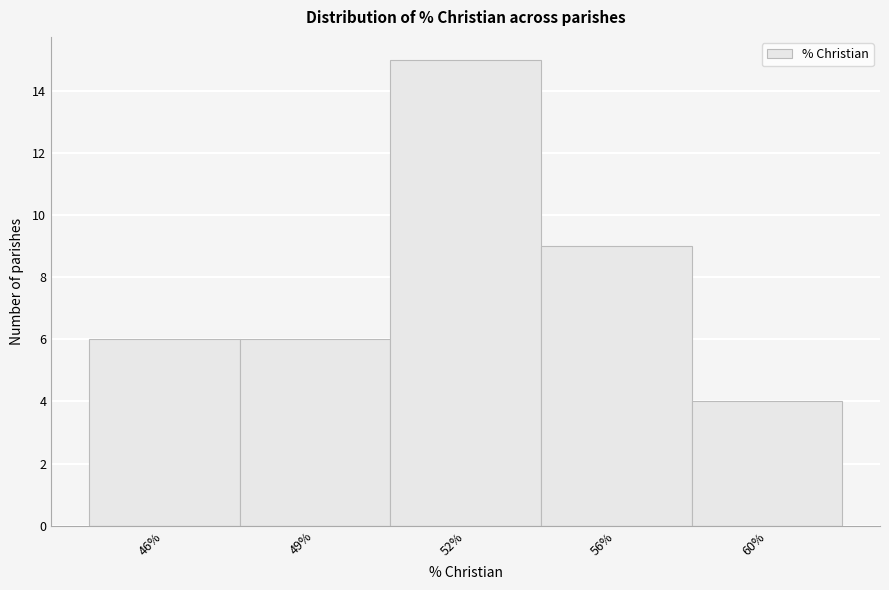

Reading left to right, extract all data points from this chart.

46%=6	49%=6	52%=15	56%=9	60%=4